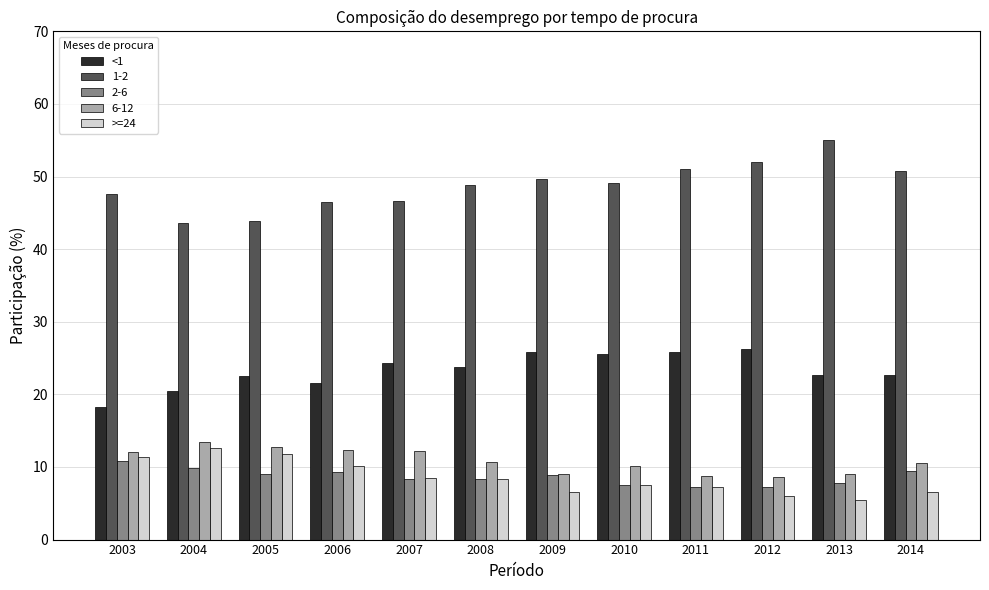

What is the difference between the maximum and minimum values in the 2-6 series?

3.6